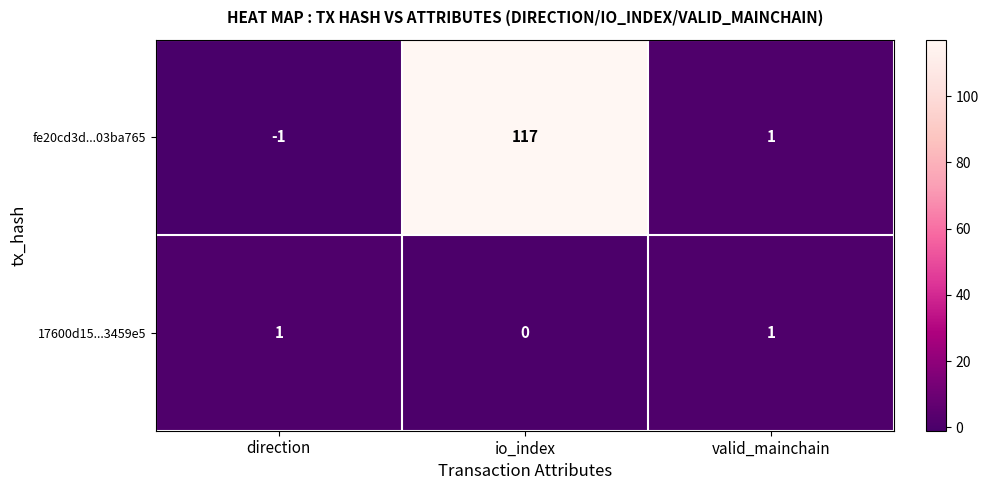

The 17600d15...3459e5 series shows 1 at valid_mainchain. True or false?

True